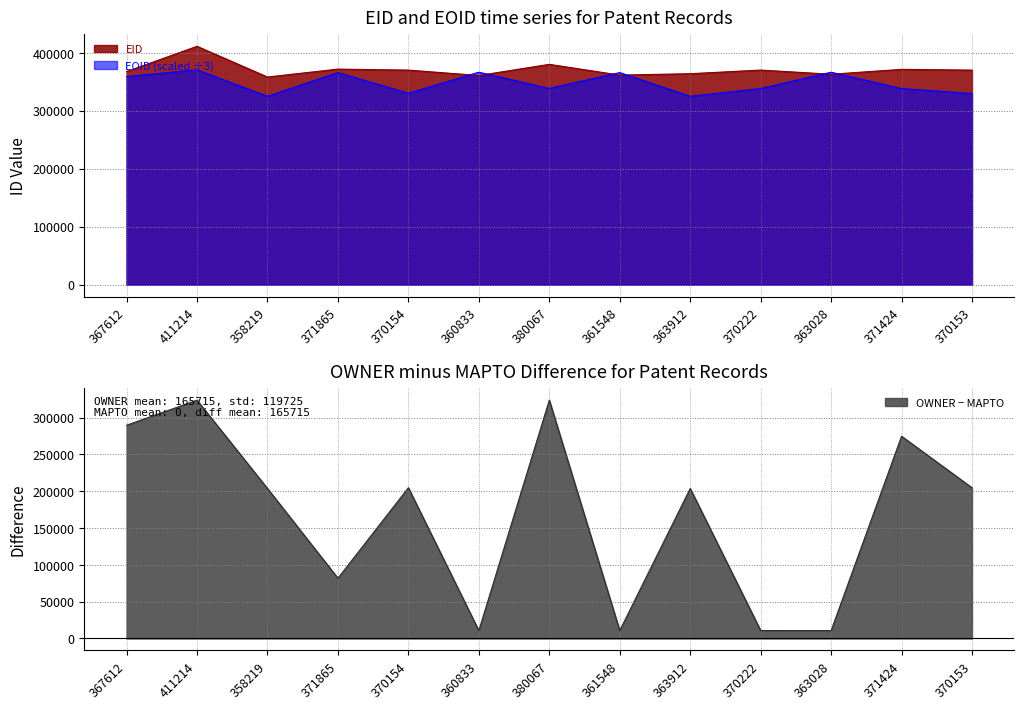

Reading right to left, transcribe all the data shown in this chart.

EID: 370153.0	371424.0	363028.0	370222.0	363912.0	361548.0	380067.0	360833.0	370154.0	371865.0	358219.0	411214.0	367612.0
EOID: 329728.0	338303.7	366500.0	338303.0	324983.7	365879.3	338490.0	366533.7	330204.7	365823.3	324984.0	370655.3	359115.3
OWNER: 204797.0	274817.0	10692.0	10793.0	203812.0	10760.0	323813.0	10692.0	204797.0	81910.0	203812.0	323813.0	289785.0